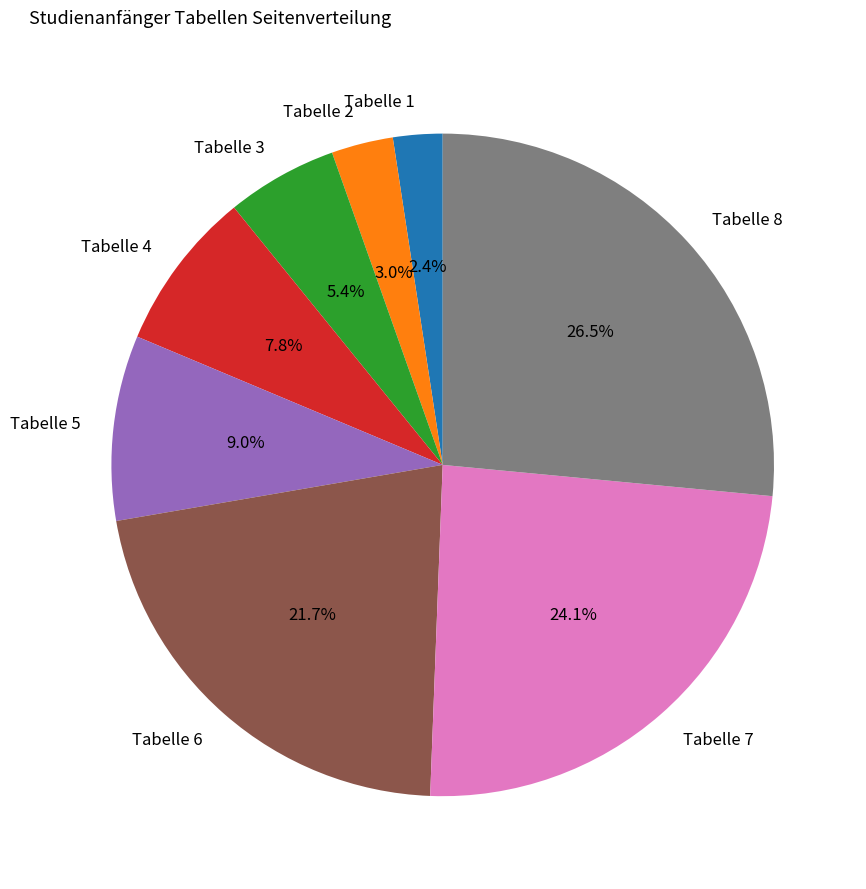

To the nearest percent, what percentage of the pie is Tabelle 5?

9%